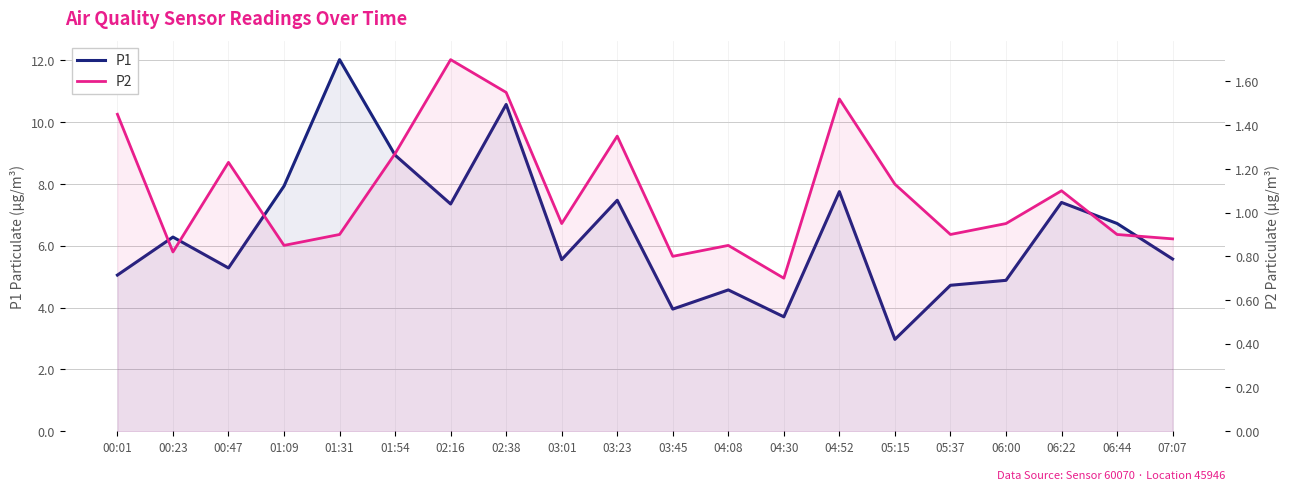

List the labels in order of P2 value, smallest first.

04:30, 03:45, 00:23, 01:09, 04:08, 07:07, 01:31, 05:37, 06:44, 03:01, 06:00, 06:22, 05:15, 00:47, 01:54, 03:23, 00:01, 04:52, 02:38, 02:16